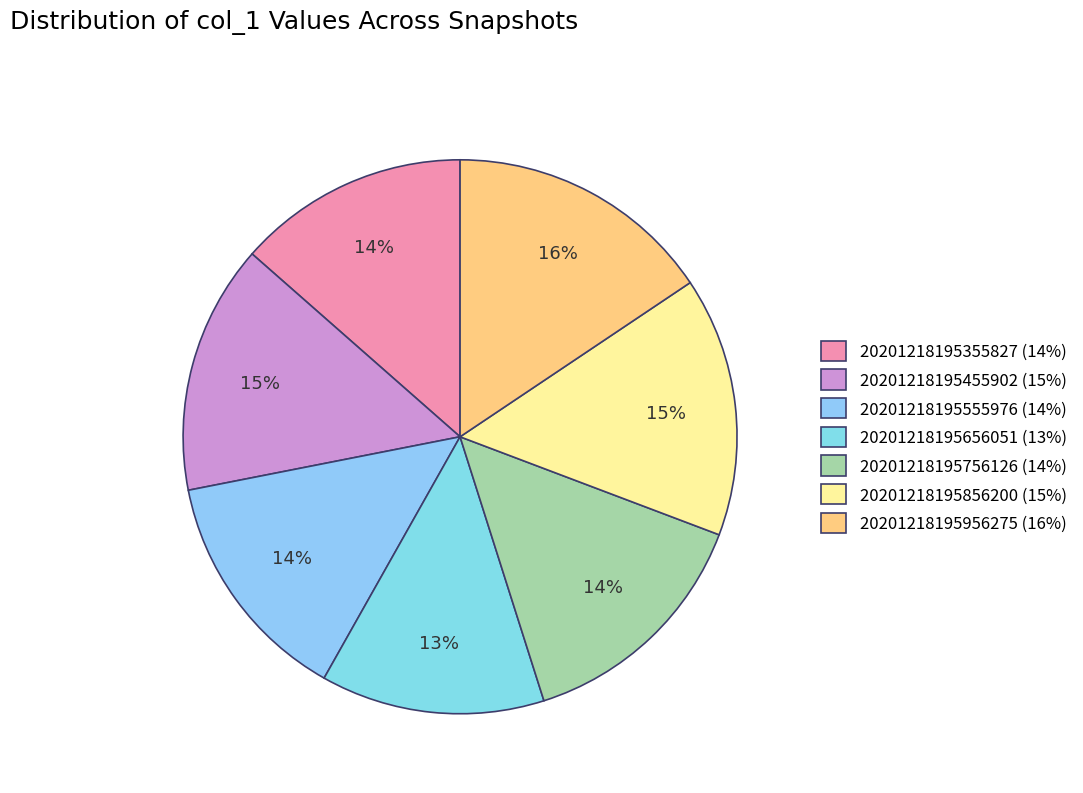

What is the largest slice in the pie chart?

20201218195956275